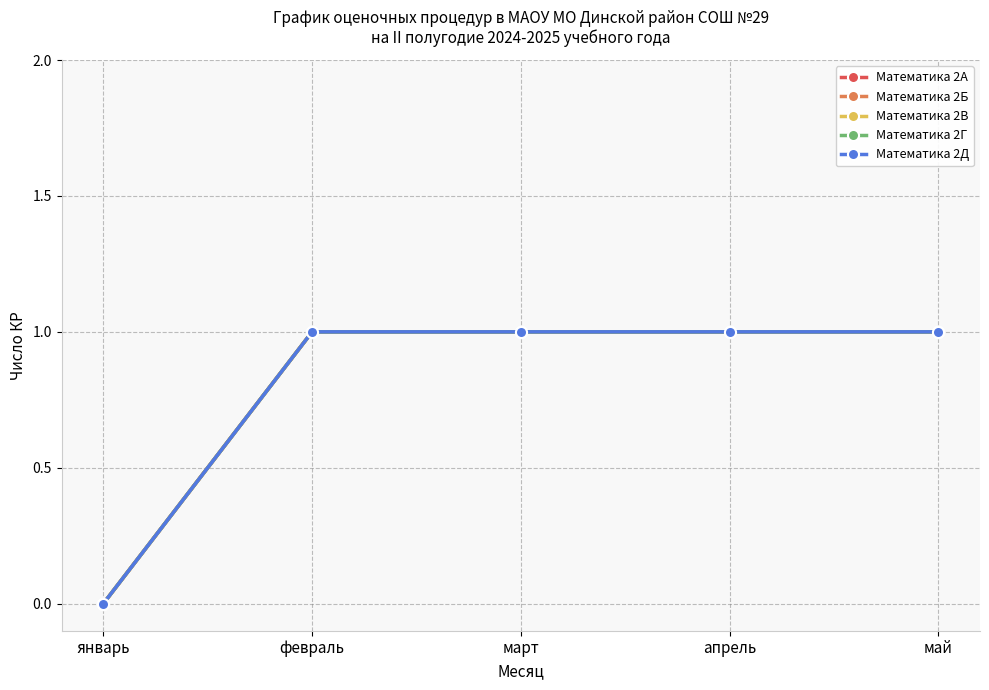

Is this an area chart (filled region under the line)?

No